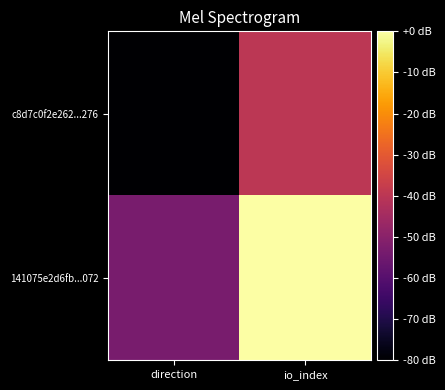

Which series changed the most between direction and io_index?

141075e2d6fb...072